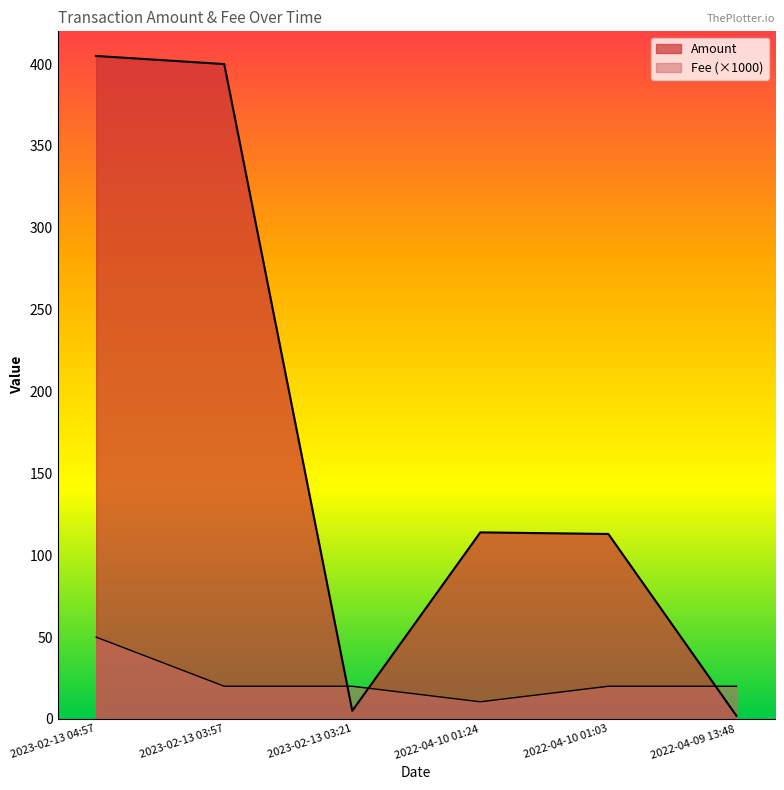

True or false: Amount has a value of 149.6 at 2022-04-10 01:03.

False